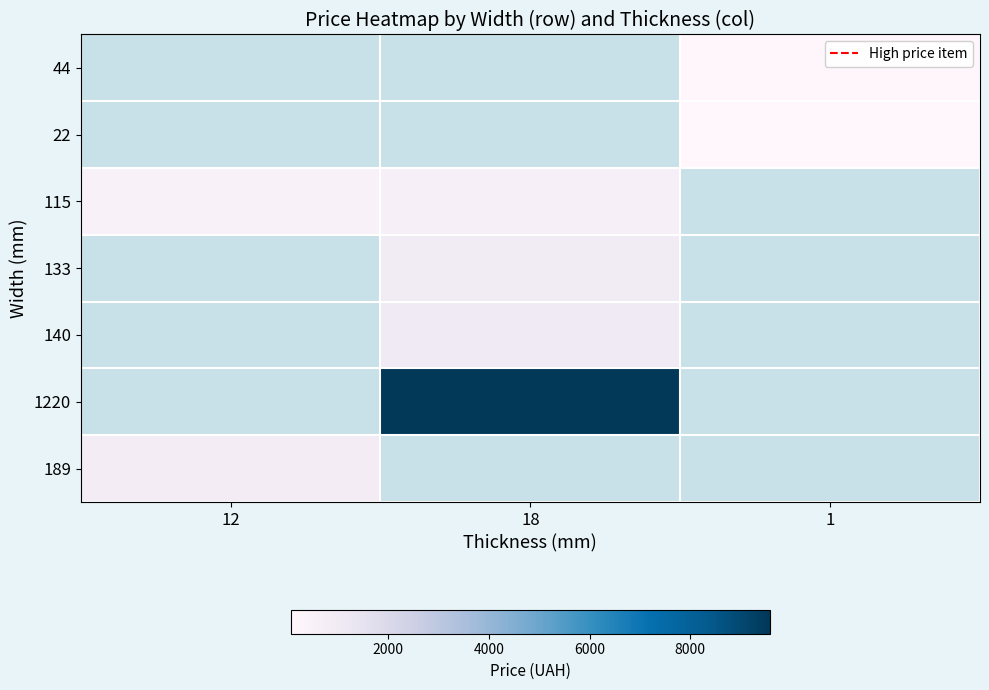

Which label corresponds to the largest value in the chart?

18